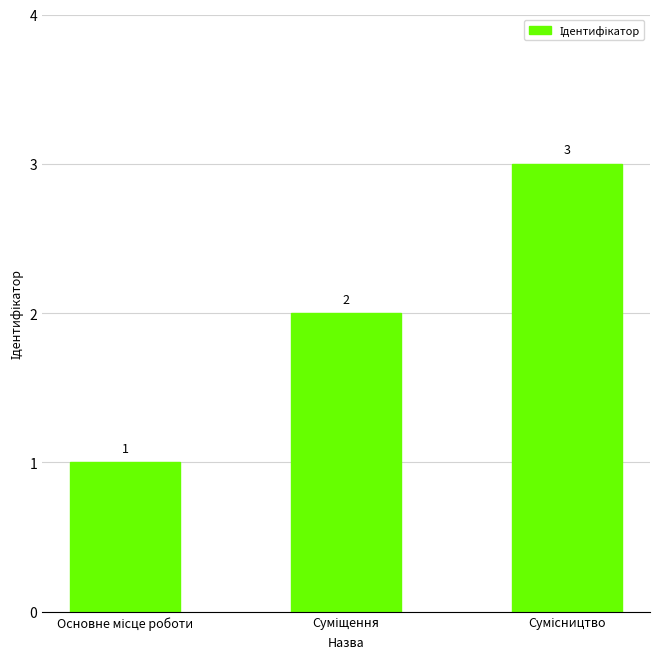

How many values are between 1 and 3?

3